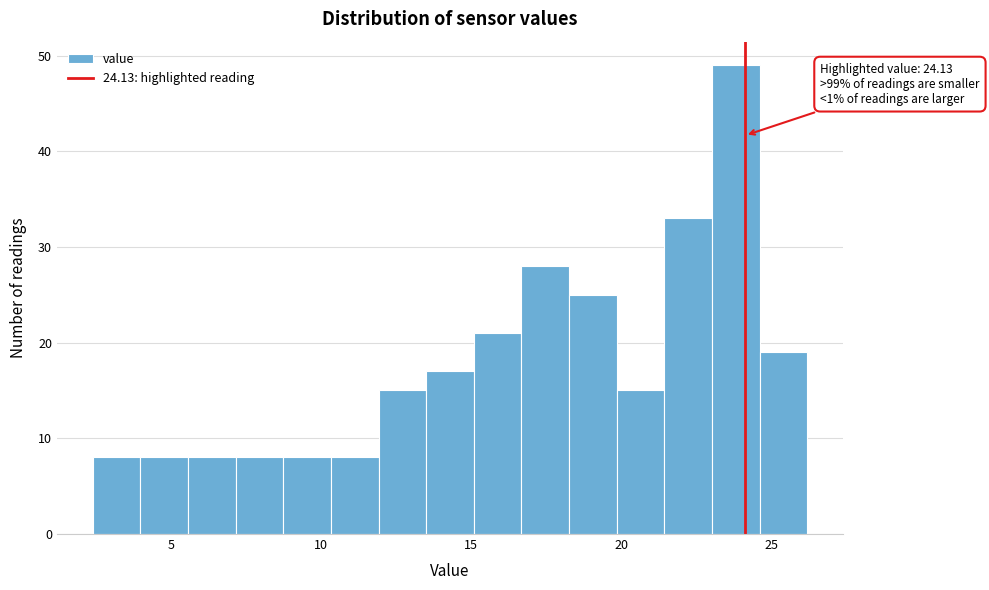

Read against the x-axis, roughly where is the centre of the tallest bar?

24.0